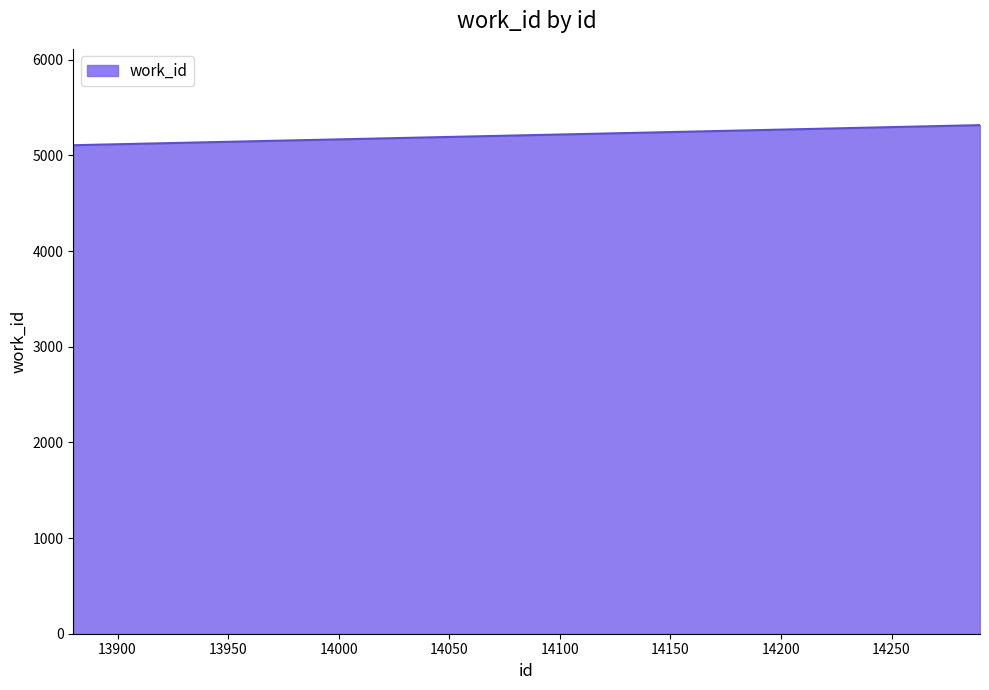

What is the average value?

5225